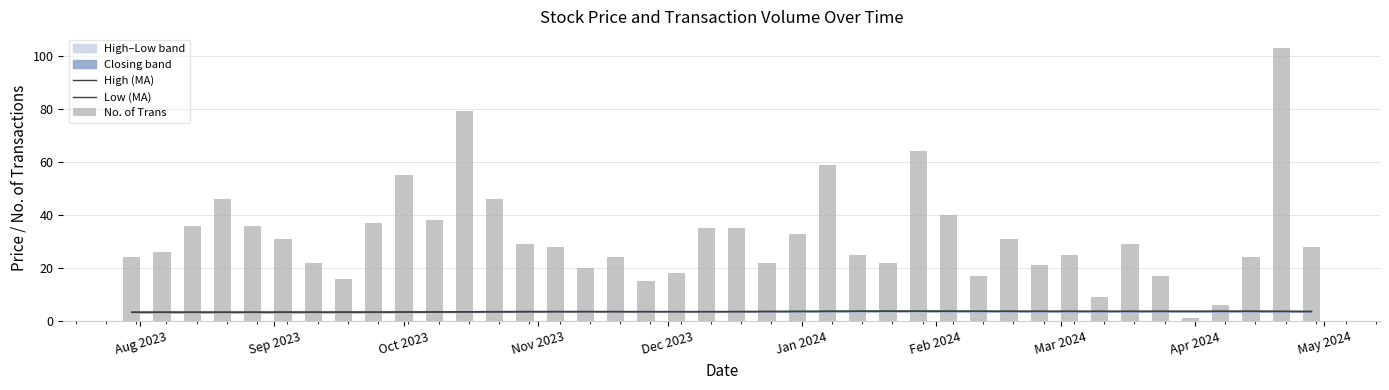

Count the number of categories in the chart.

40